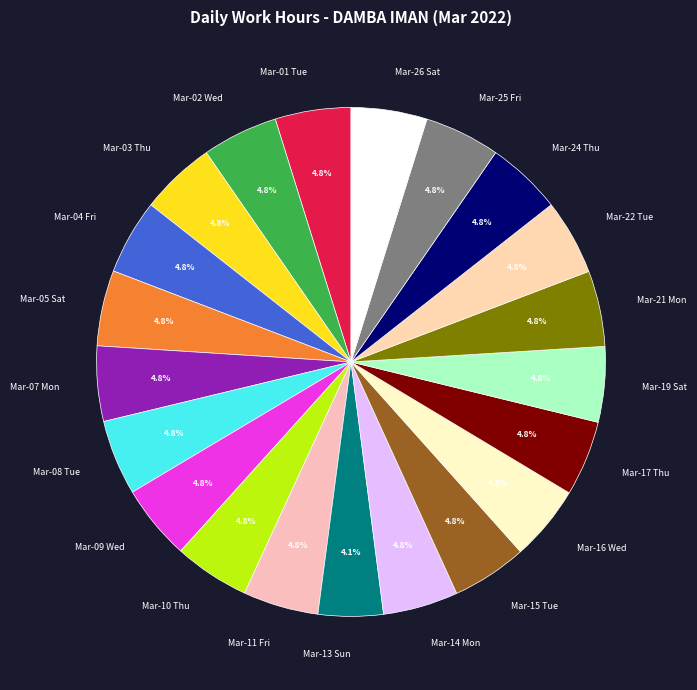

Which slice is the smallest?

Mar-13 Sun